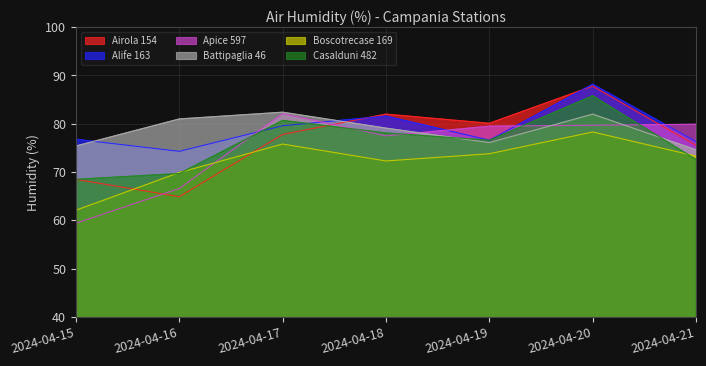

The Boscotrecase 169 series shows 138.4 at 2024-04-20. True or false?

False